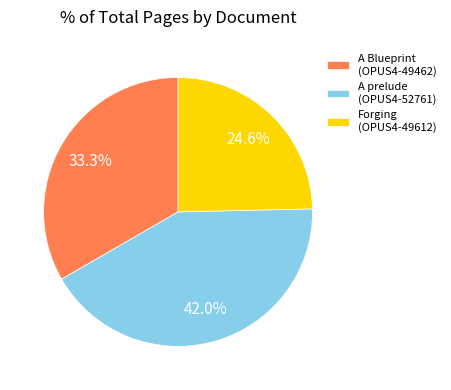

Which category has the smallest portion of the pie?

Forging (OPUS4-49612)